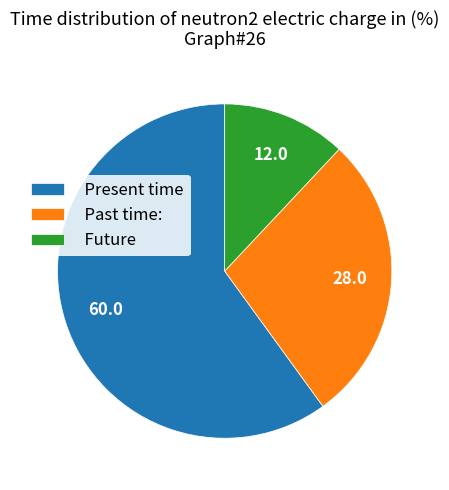

Is it true that Present time is 47% of the pie?

False